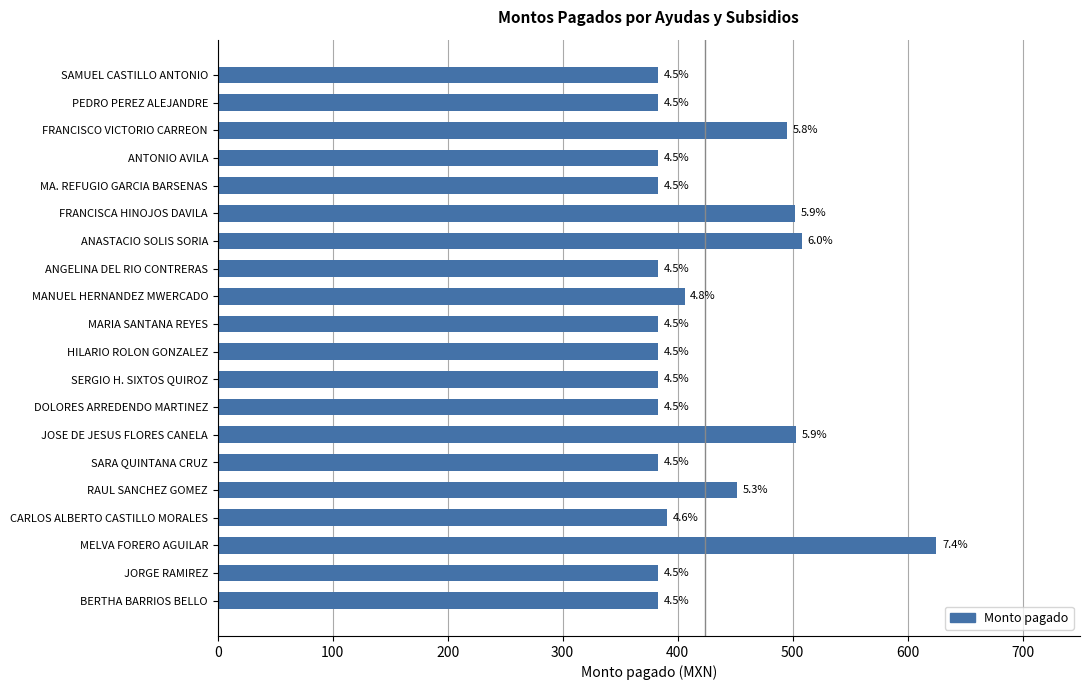

How many bars are there in total?

20